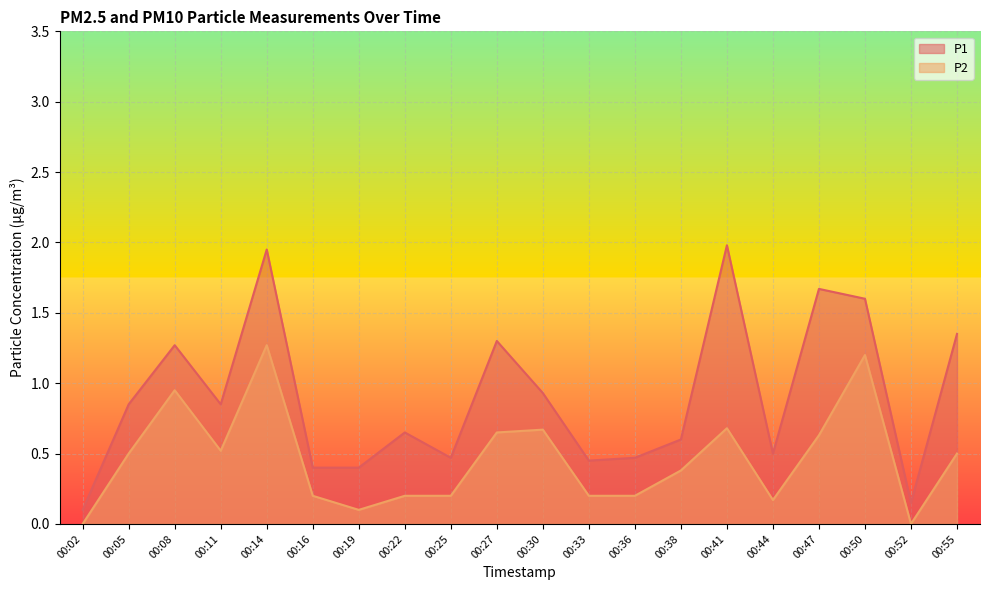

What are all the series names shown in the legend?

P1, P2